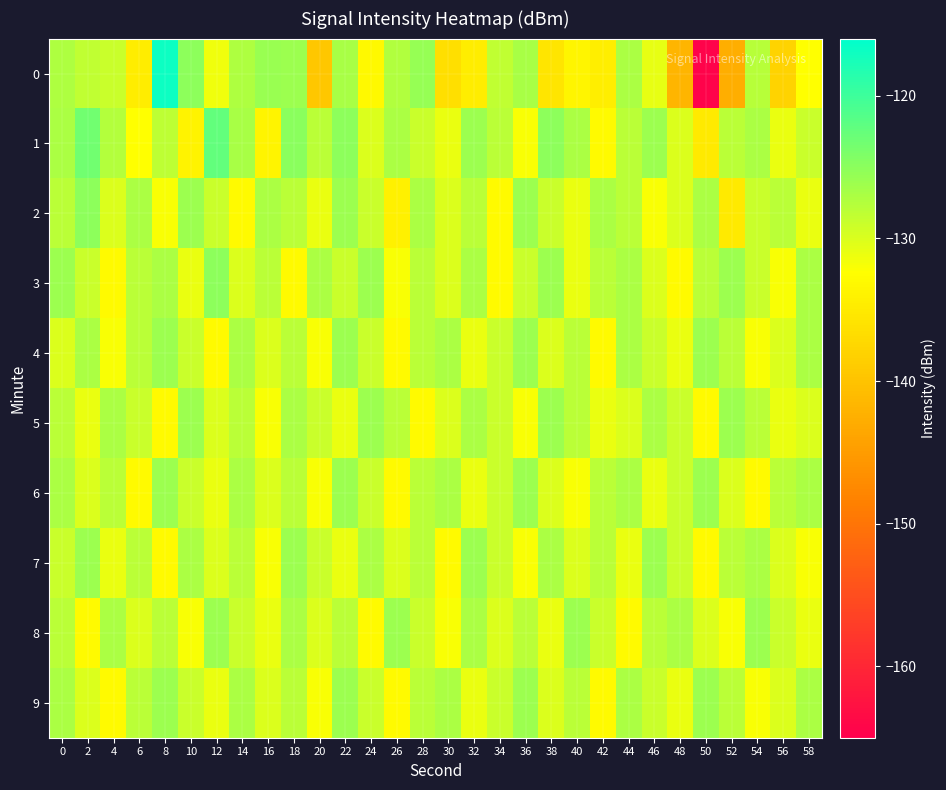

What is the spread (max minus min) of values at 18?

8.1